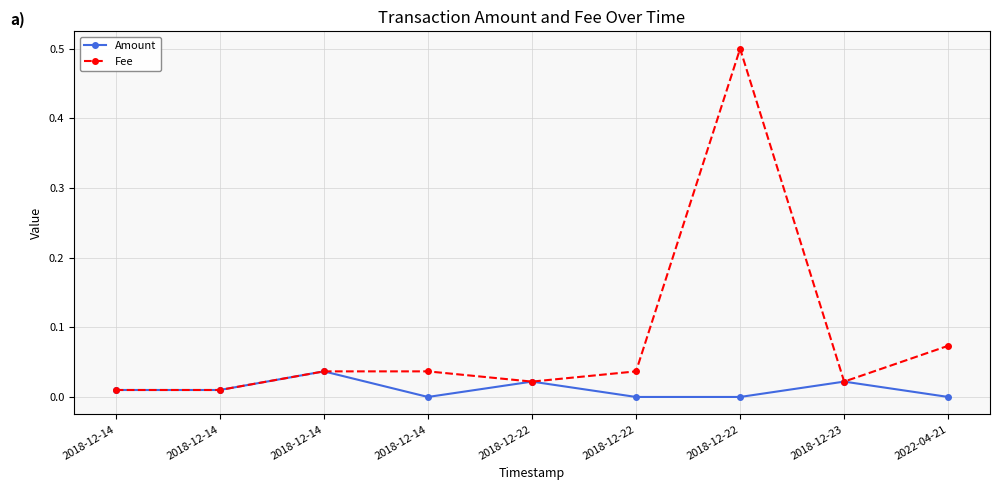

Between 2018-12-22 and 2018-12-14, which is larger?

2018-12-22